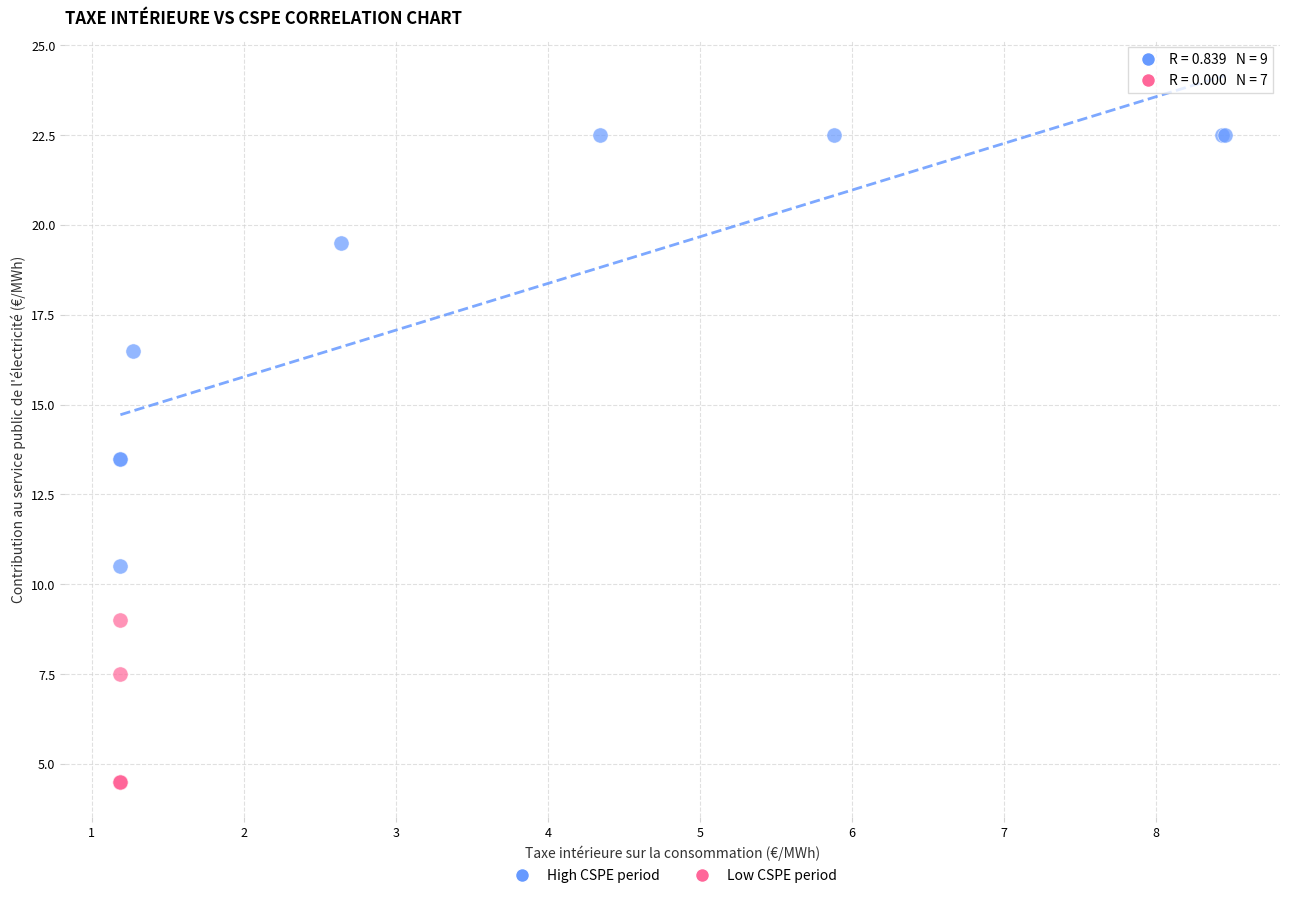

Which series contains the highest Y value?

High CSPE period